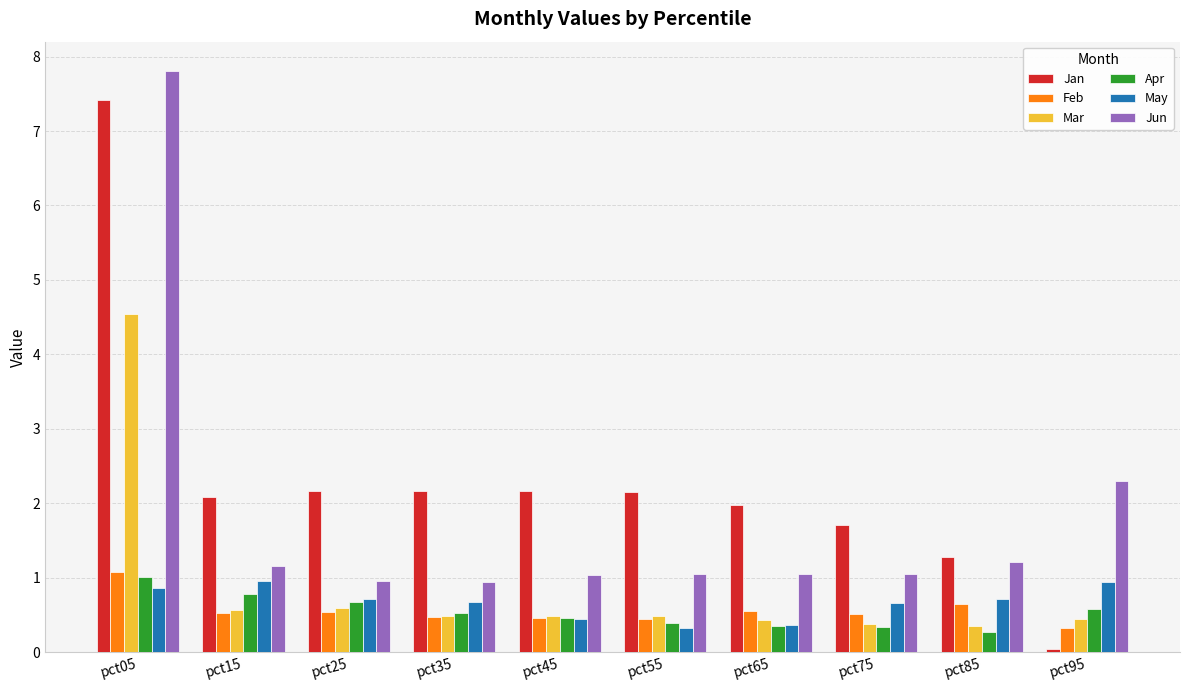

What is the spread (max minus min) of values at pct15?

1.6